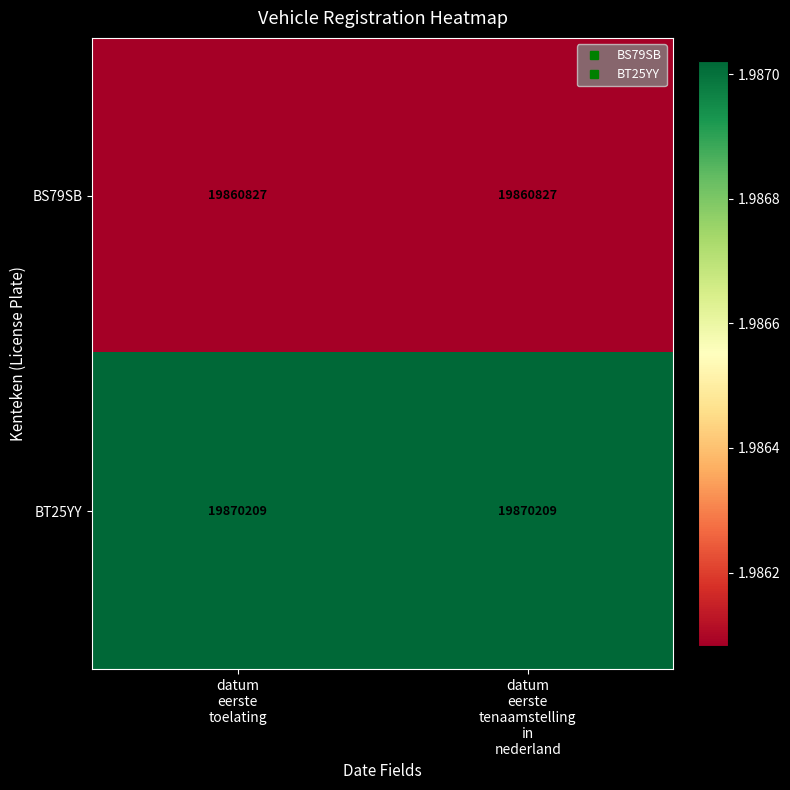

At how many categories does at least one series exceed 19861049?

2